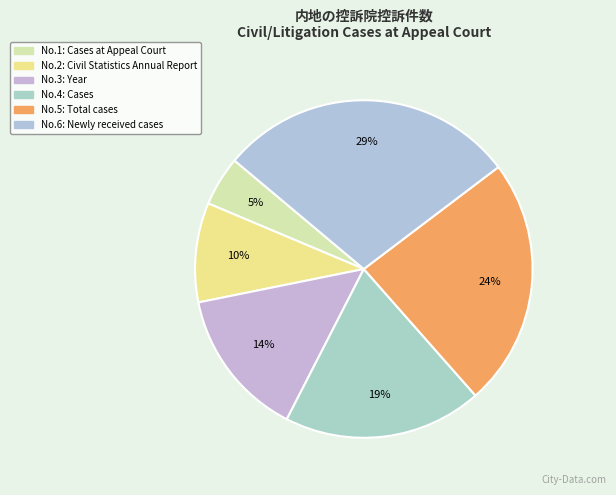

Count the number of slices in the pie.

6